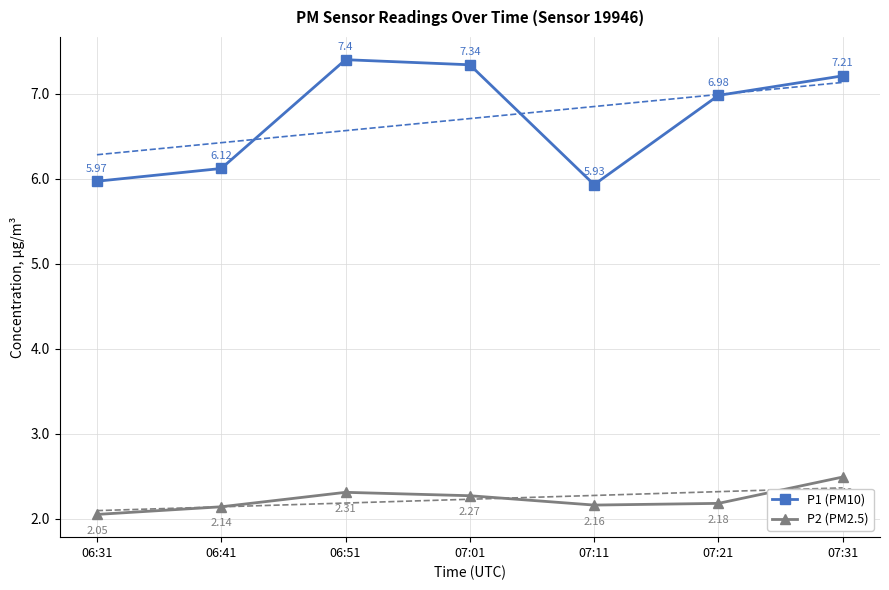

What is the label of the 6th point from the left?

07:21